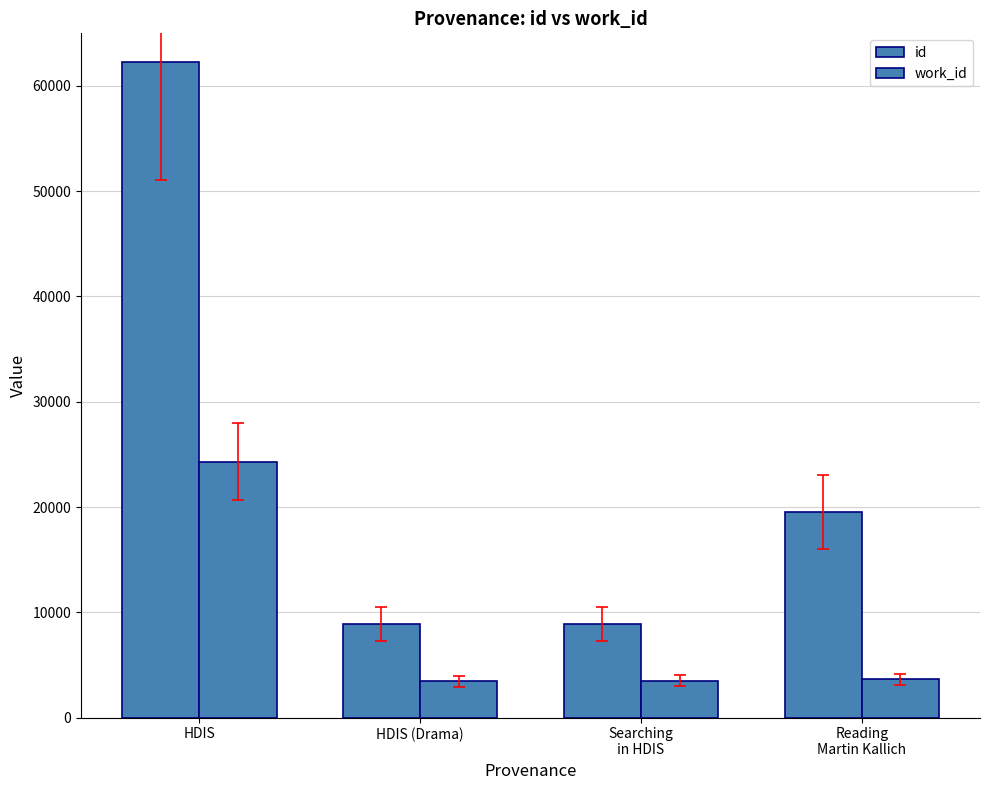

How many data points in id are less than 19547?

2